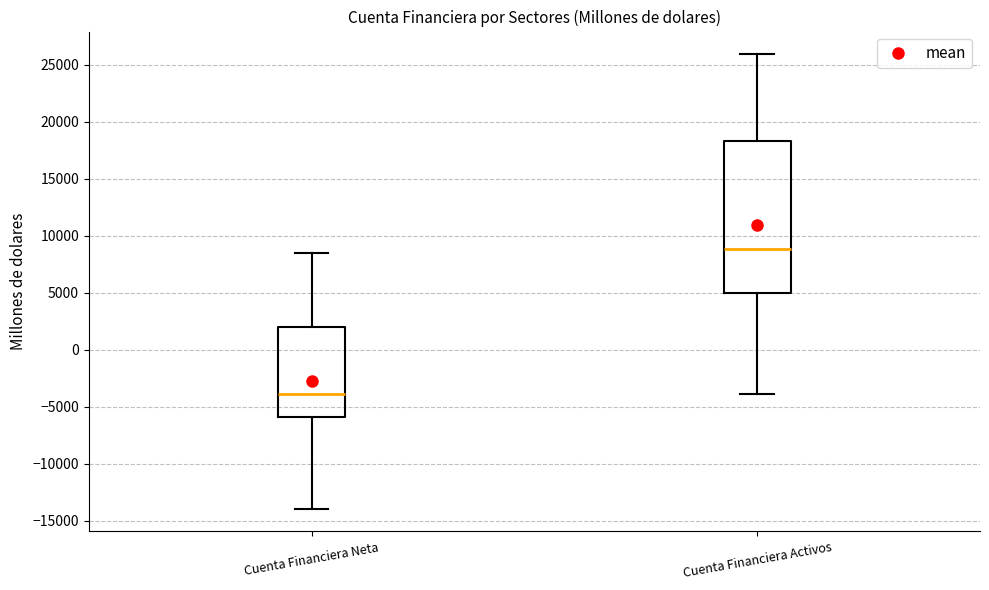

Which box's median line is the highest?

Cuenta Financiera Activos